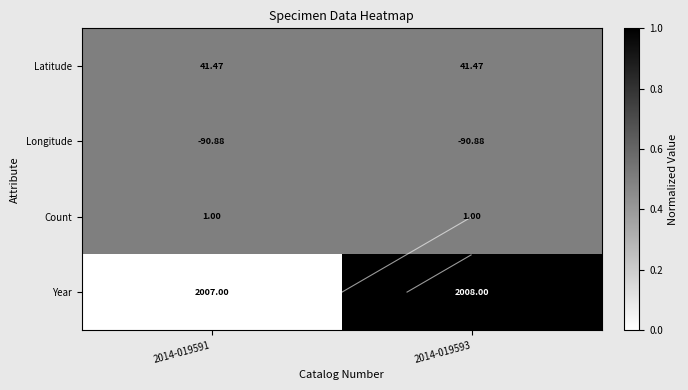

Rank the categories by Year value from lowest to highest.

2014-019591, 2014-019593